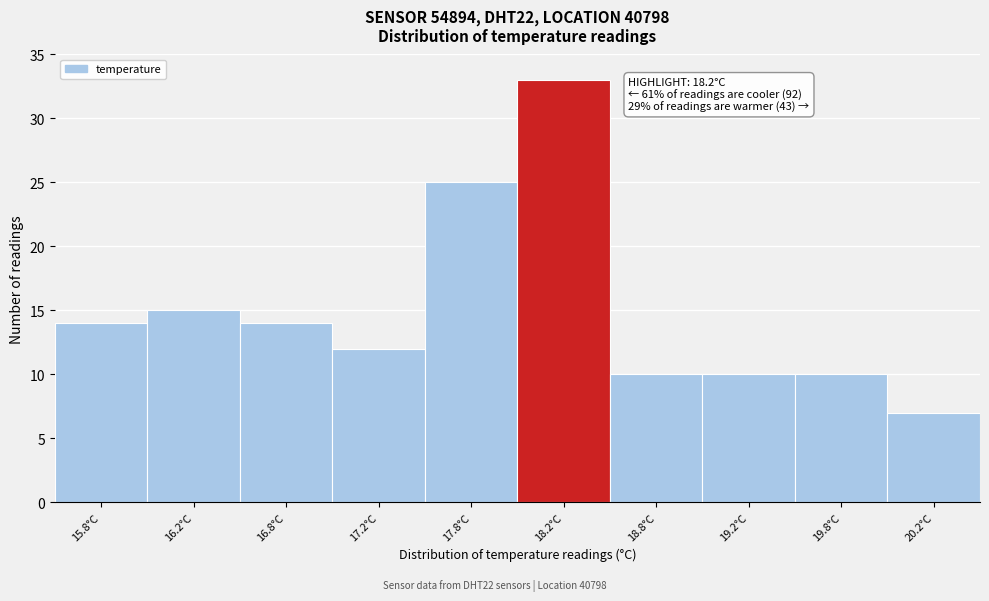

Reading left to right, what are all the values shown in this chart?

14	15	14	12	25	33	10	10	10	7